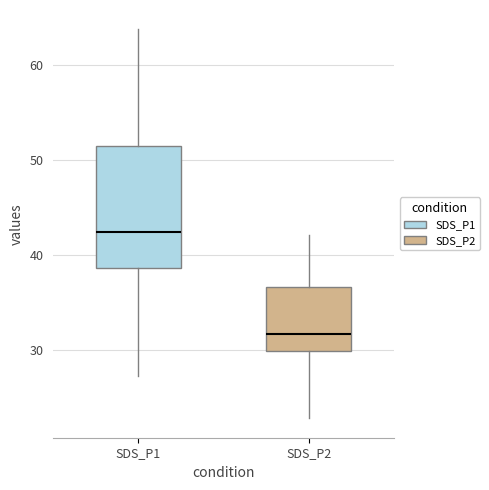

Comparing the boxes themselves (not the whiskers), which one is the tallest?

SDS_P1